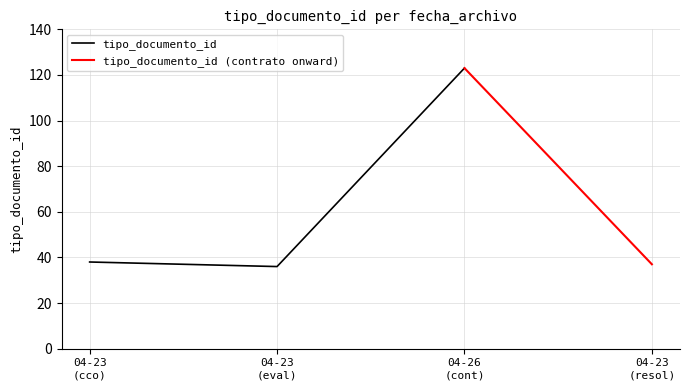

Reading left to right, list all the values displayed in this chart.

2012-04-23 16:26:49=38	2012-04-23 16:26:49=36	2012-04-26 08:57:20=123	2012-04-23 16:26:49=37